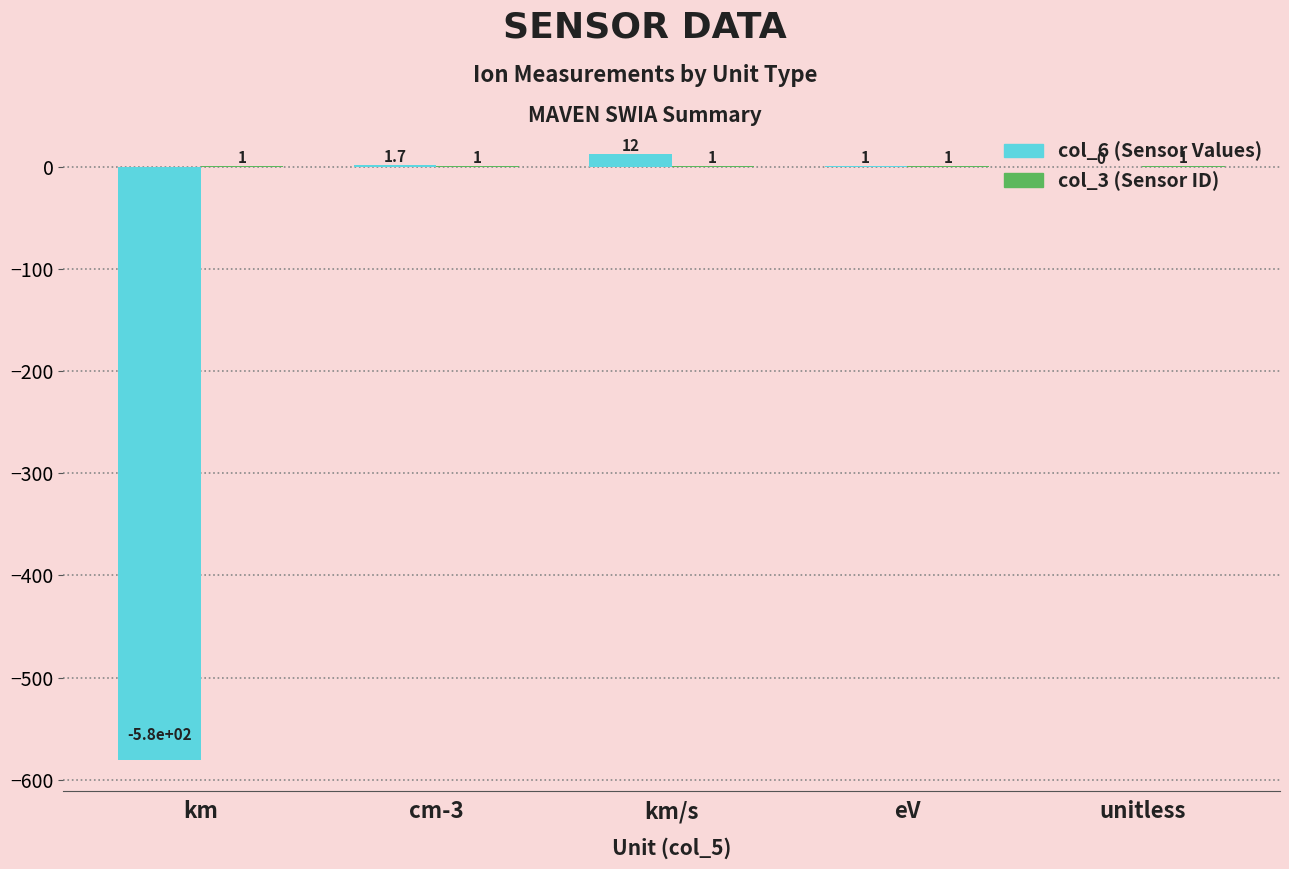

At which label does col_6 (Sensor Values) reach its peak?

km/s